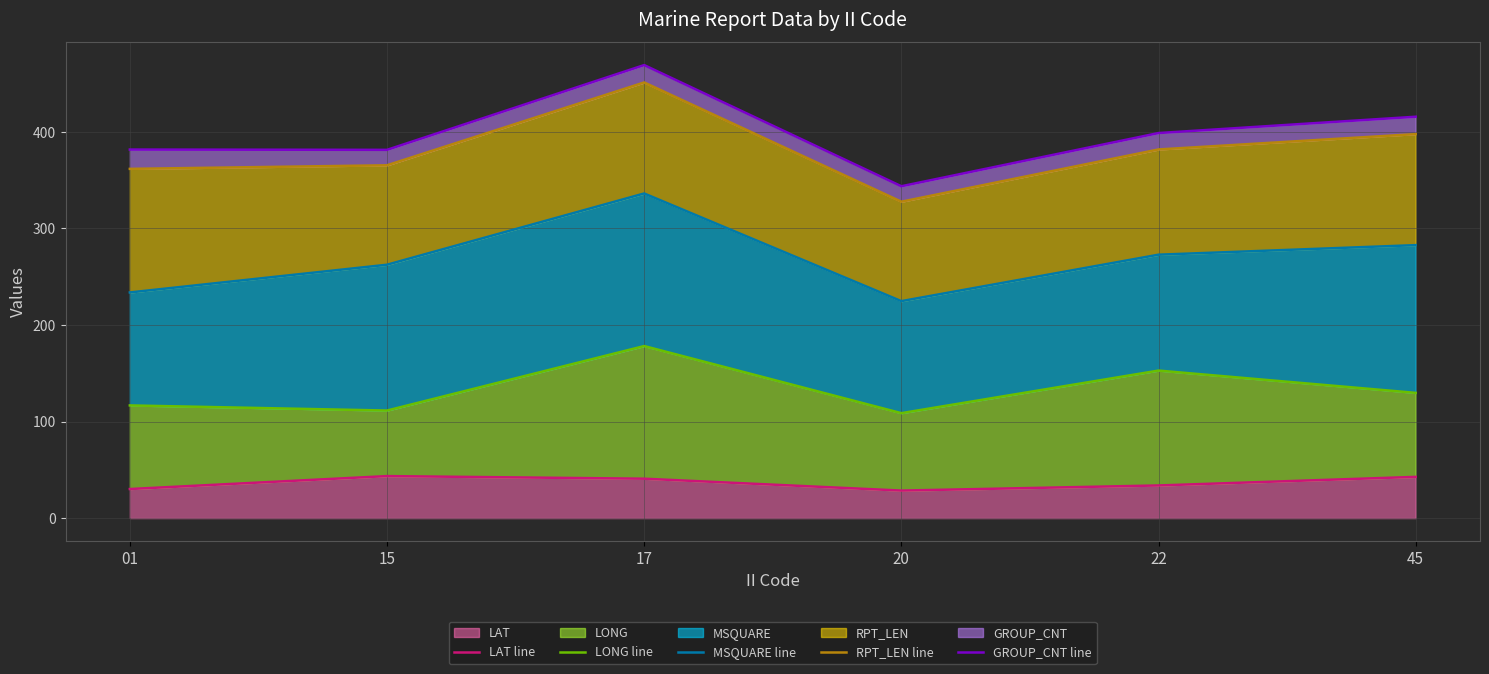

The value of LAT at 15 is 66.3. True or false?

False